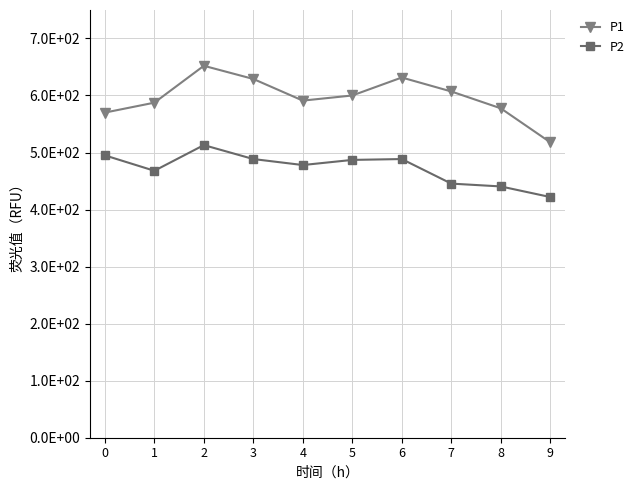

Is it true that P2 equals 802.0 at 1?

False